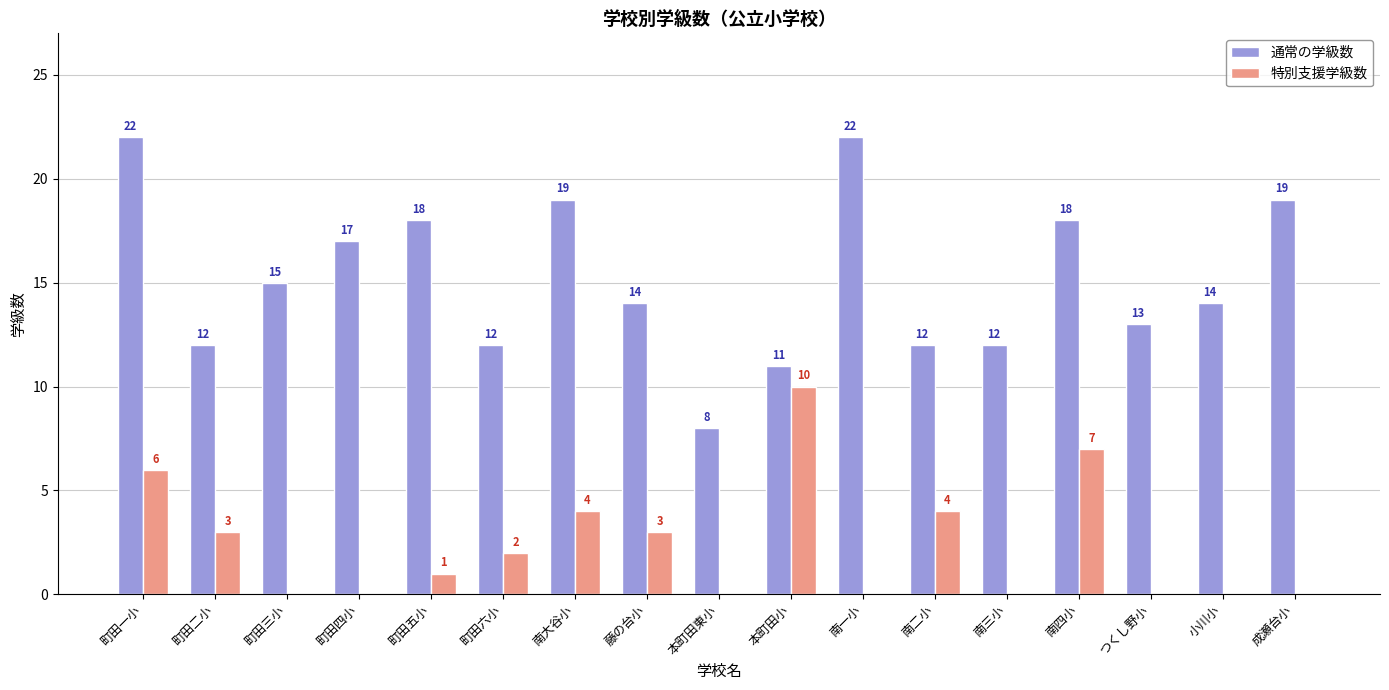

True or false: 特別支援学級数 has a value of 0 at 本町田東小.

True